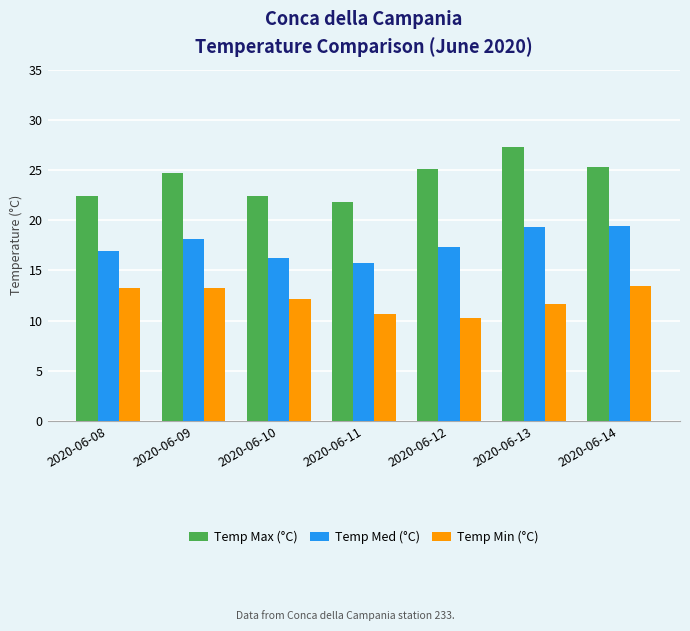

Rank the series by their average value, from lowest to highest.

Temp Min (°C), Temp Med (°C), Temp Max (°C)